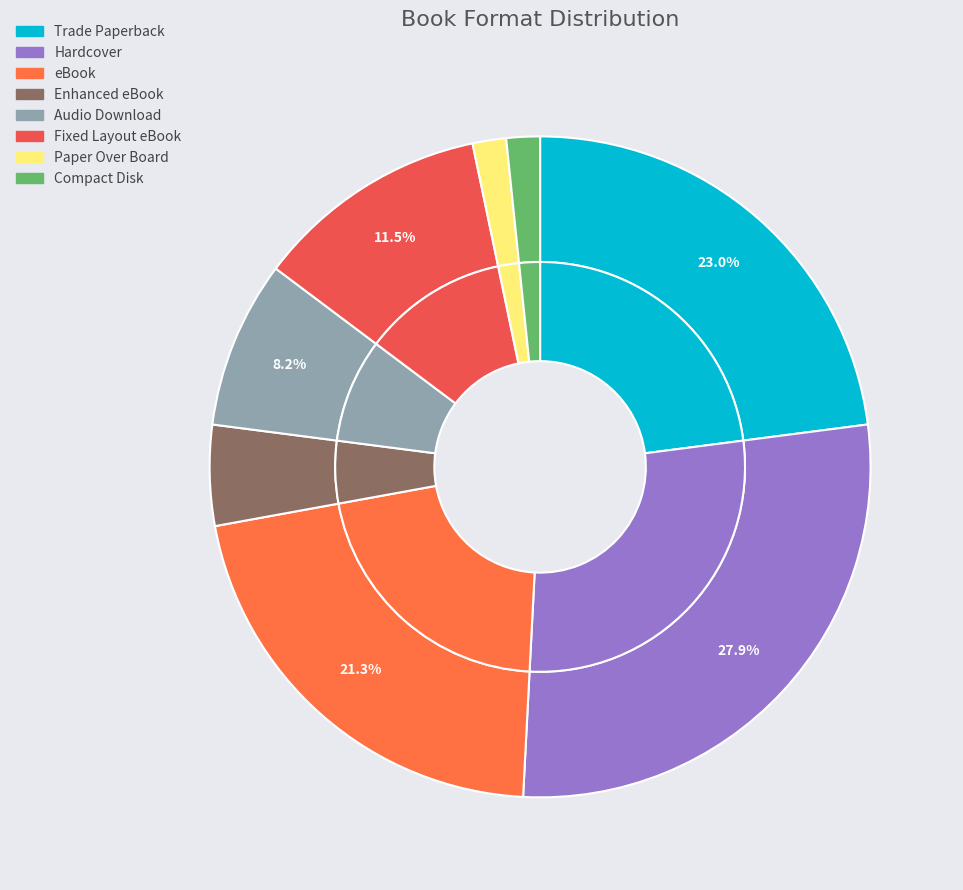

To the nearest percent, what percentage of the pie is Fixed Layout eBook?

11%